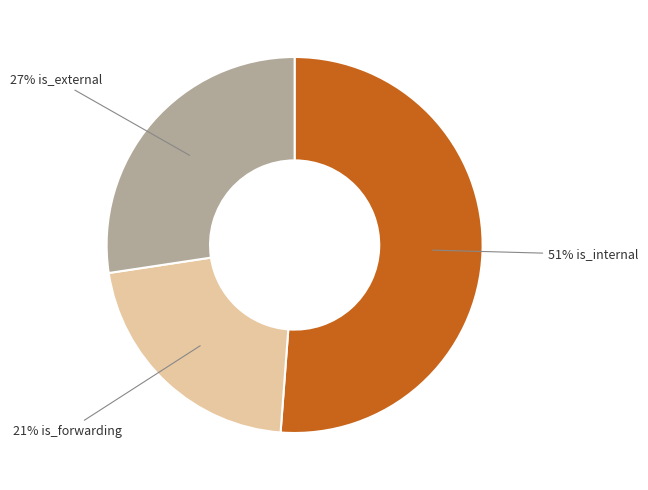

To the nearest percent, what is the difference between the largest and smallest slice percentages?

30%